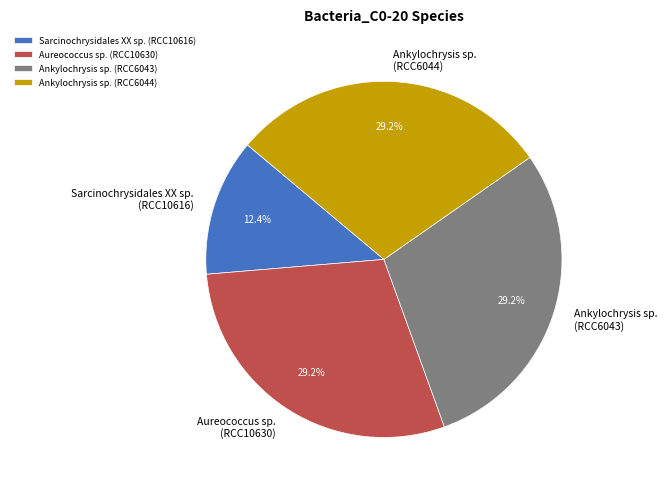

Which category has the smallest portion of the pie?

Sarcinochrysidales XX sp. (RCC10616)